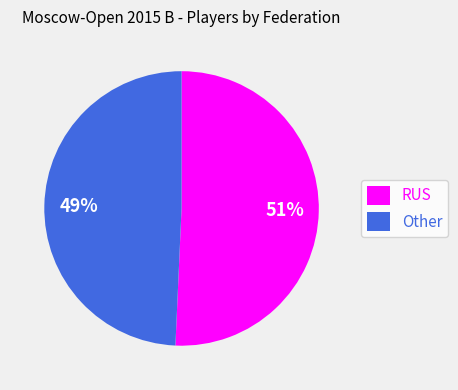

To the nearest percent, what percentage of the pie is Other?

49%